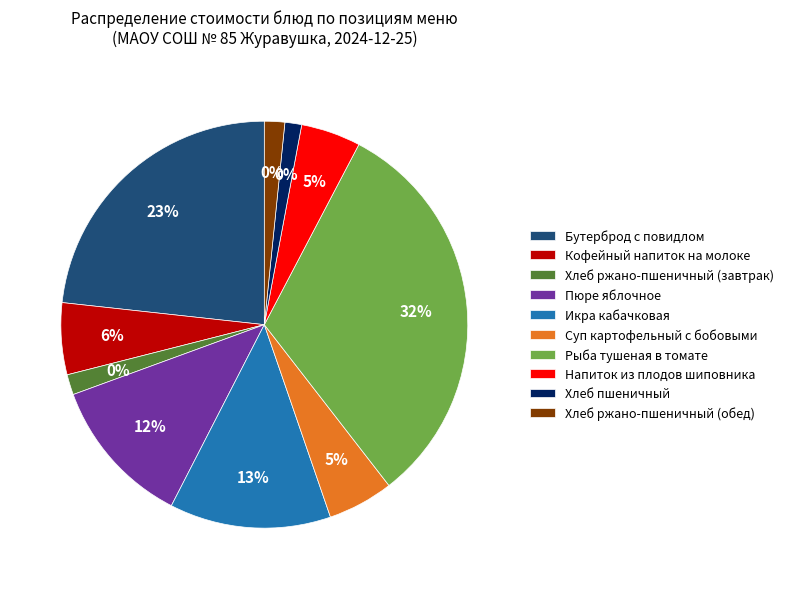

Which slice is the largest?

Рыба тушеная в томате